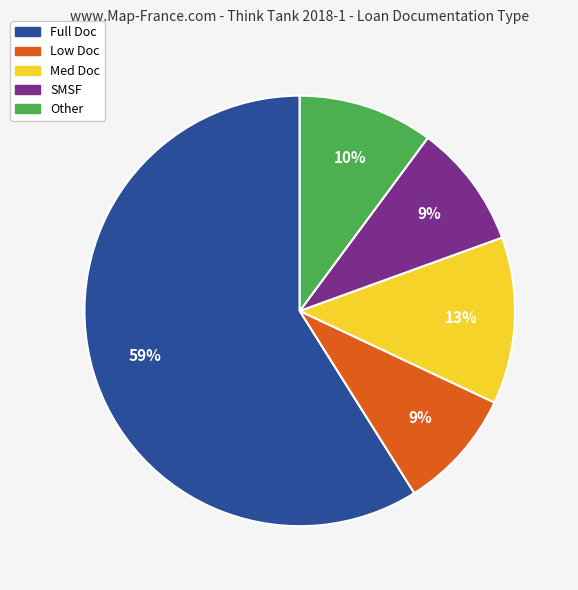

To the nearest percent, what portion does Other represent?

10%